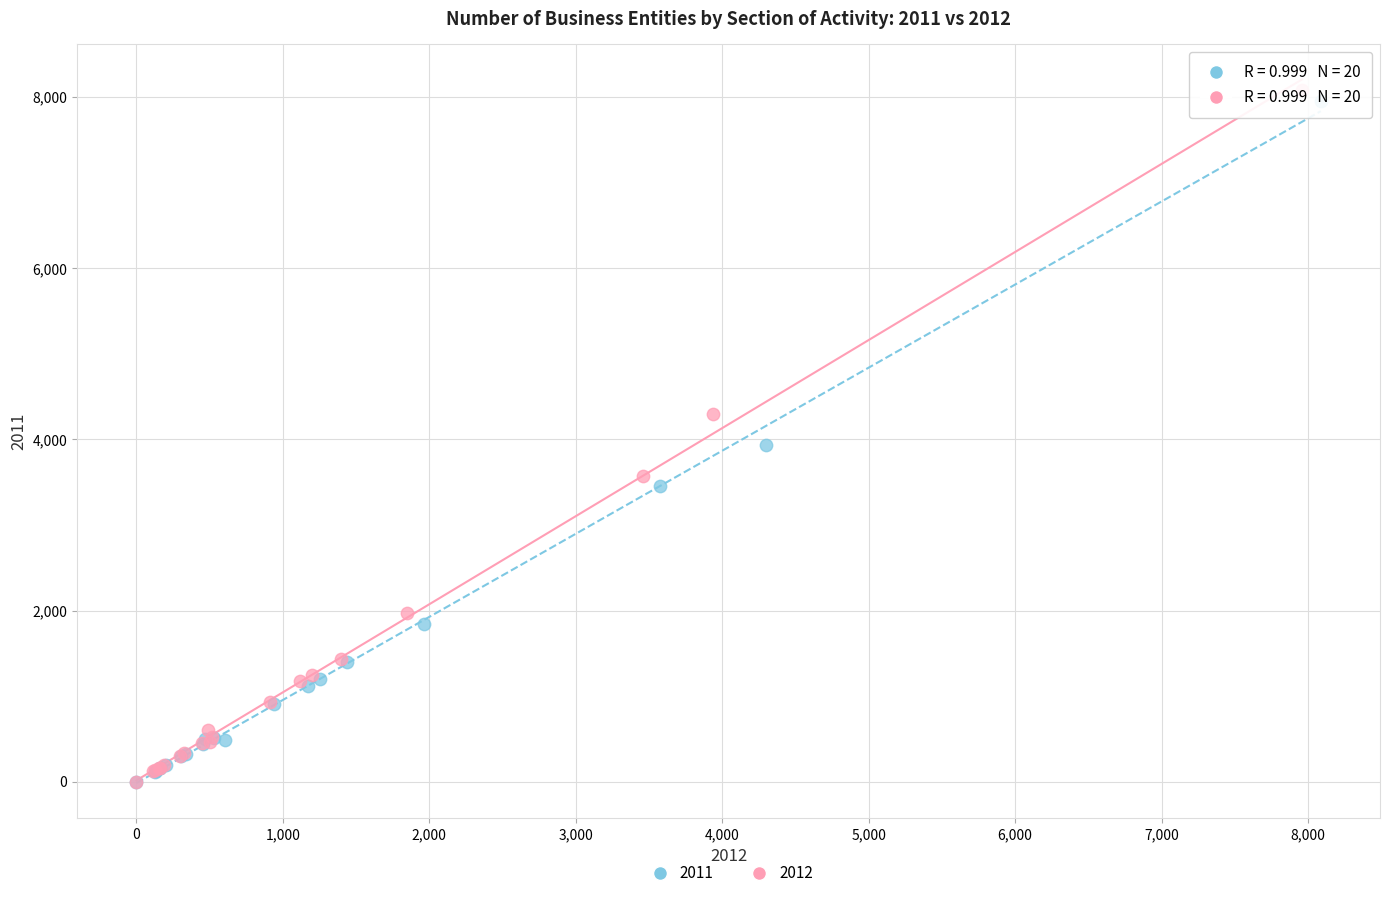

Which series has the largest Y range (max minus min)?

2012